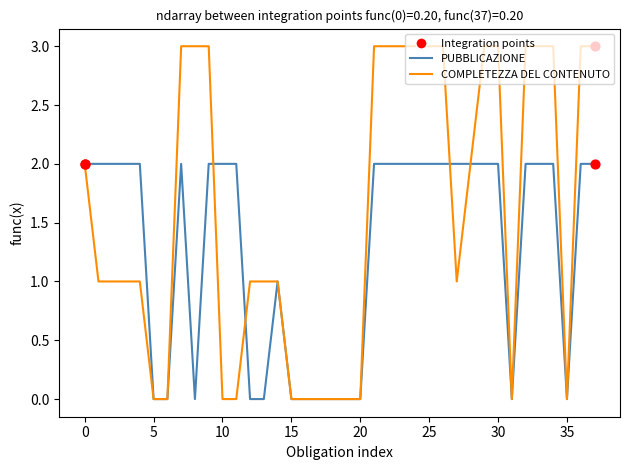

Which series has the largest range (max minus min)?

COMPLETEZZA DEL CONTENUTO